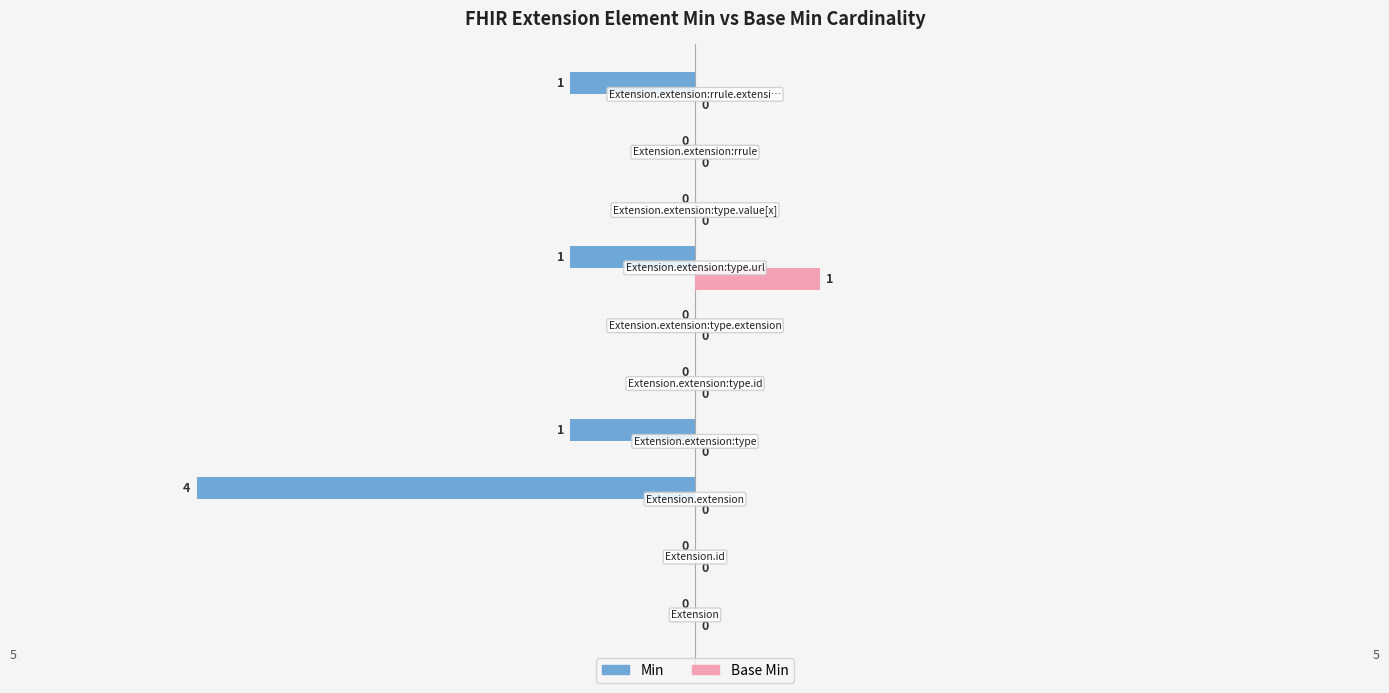

How many Base Min values are between 0 and 1?

10